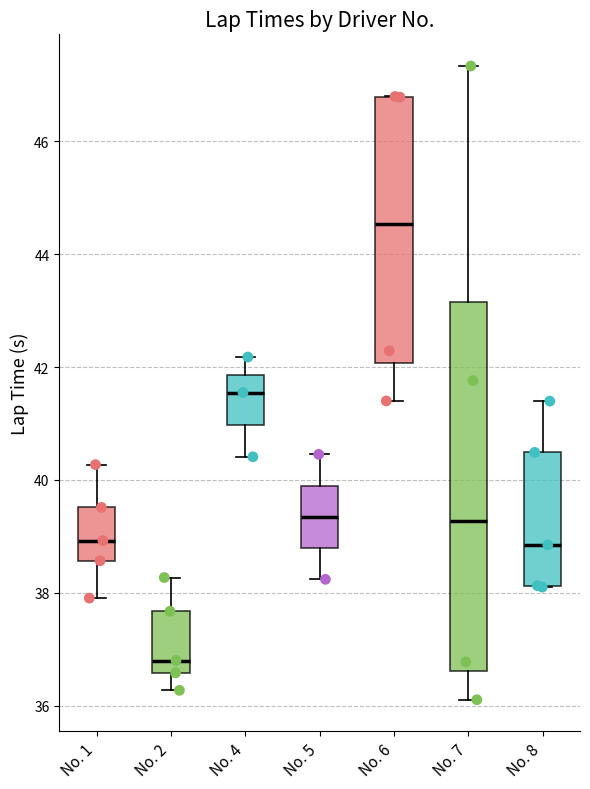

Which box has the highest median line?

No. 6